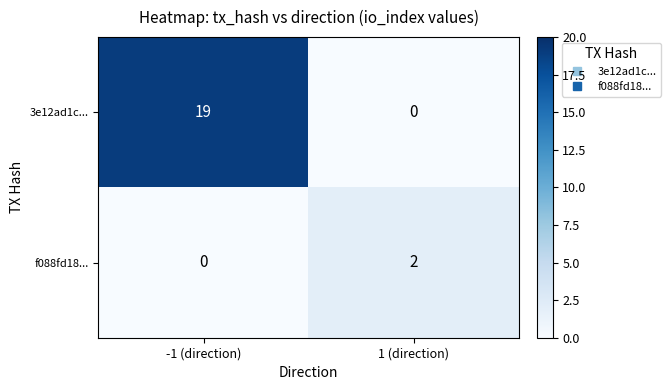

What is the difference between the 3e12ad1c... values at 1 (direction) and -1 (direction)?

19